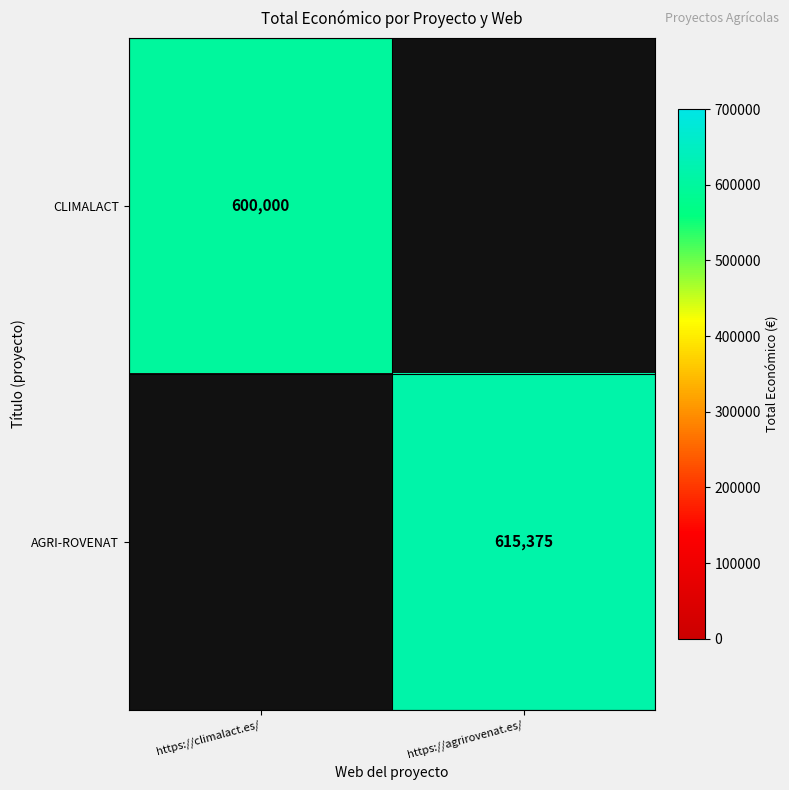

The value of AGRI-ROVENAT at https://agrirovenat.es/ is 615375. True or false?

True